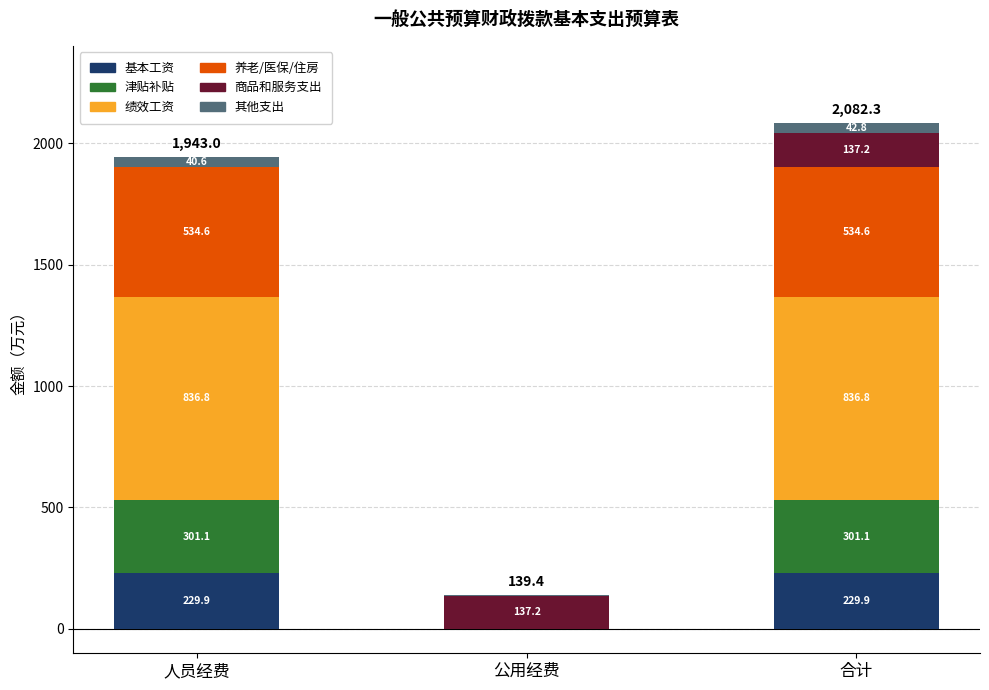

What are all the series names shown in the legend?

基本工资, 津贴补贴, 绩效工资, 养老/医保/住房, 商品和服务支出, 其他支出